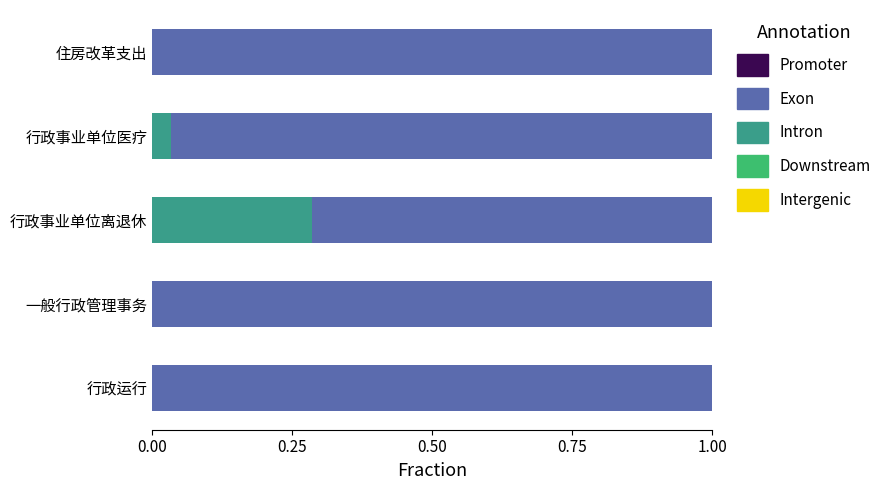

Is it true that Intron equals 0.0 at 行政运行?

True